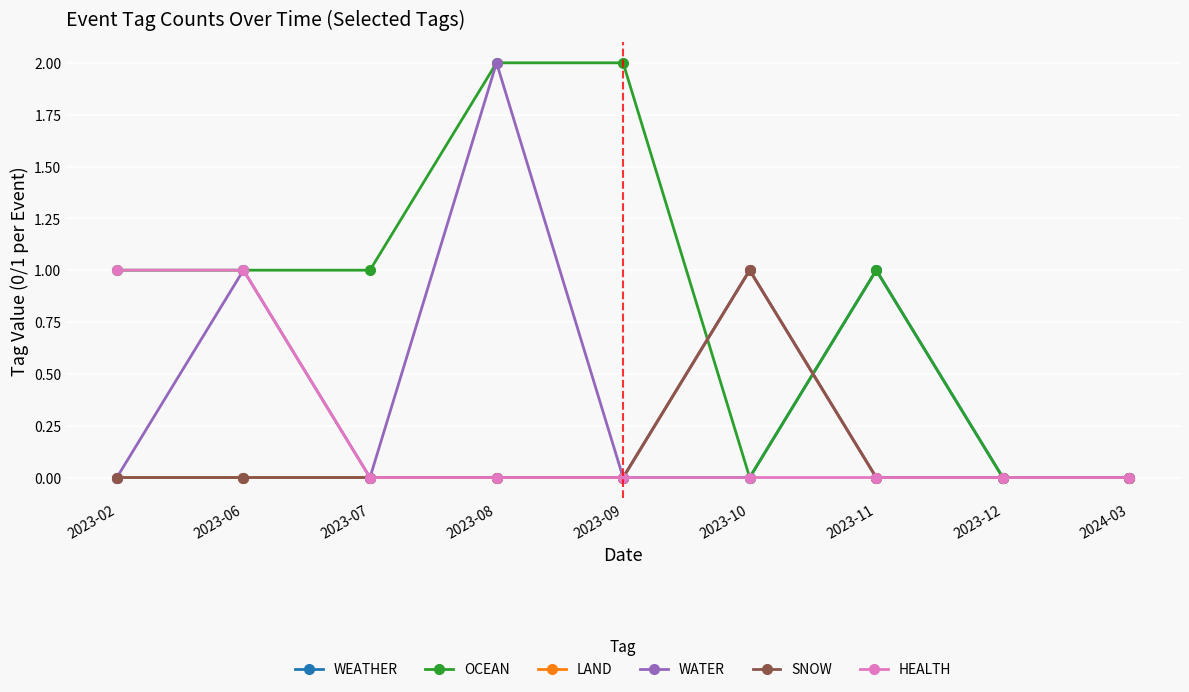

Where is LAND nearest to the value 0?

2023-02